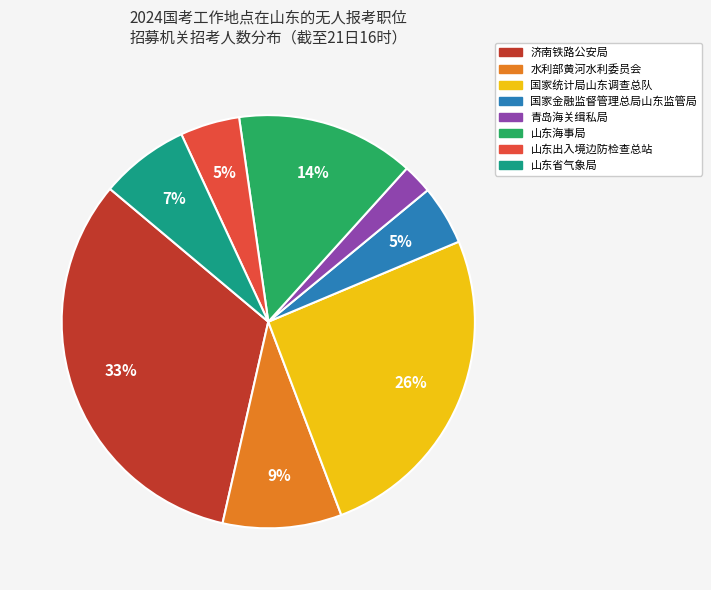

Between 国家金融监督管理总局山东监管局 and 青岛海关缉私局, which is larger?

国家金融监督管理总局山东监管局